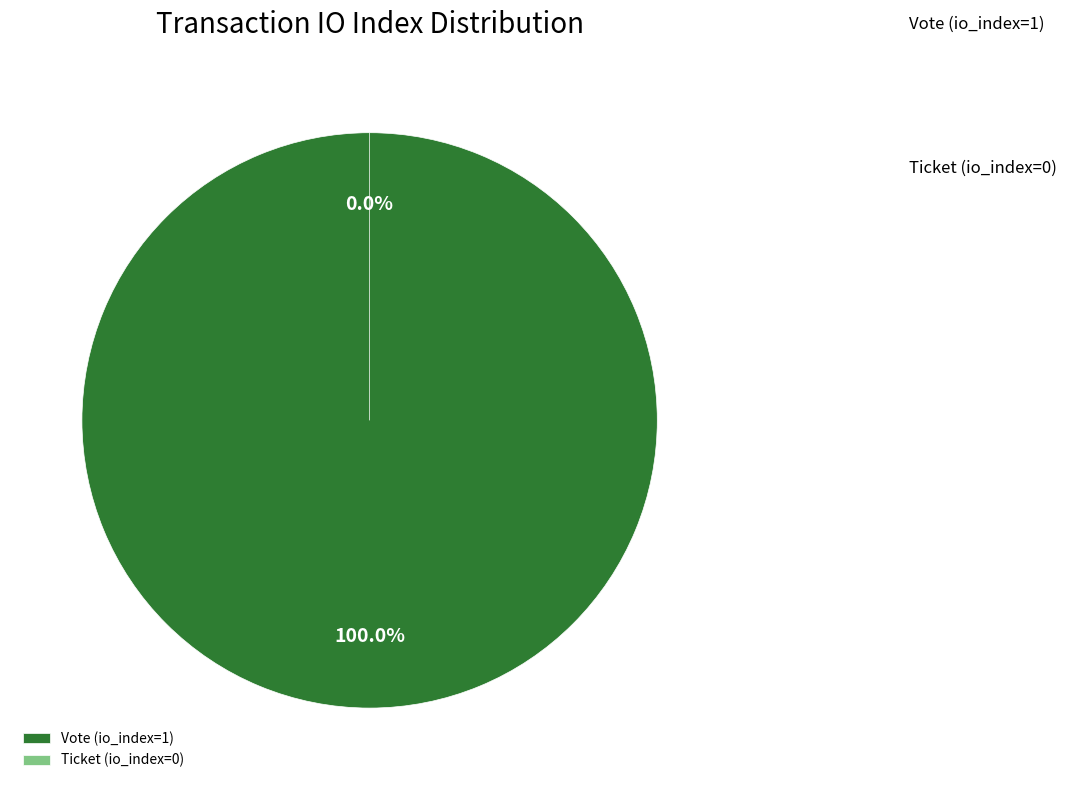

Is it true that Vote (io_index=1) is 100% of the pie?

True